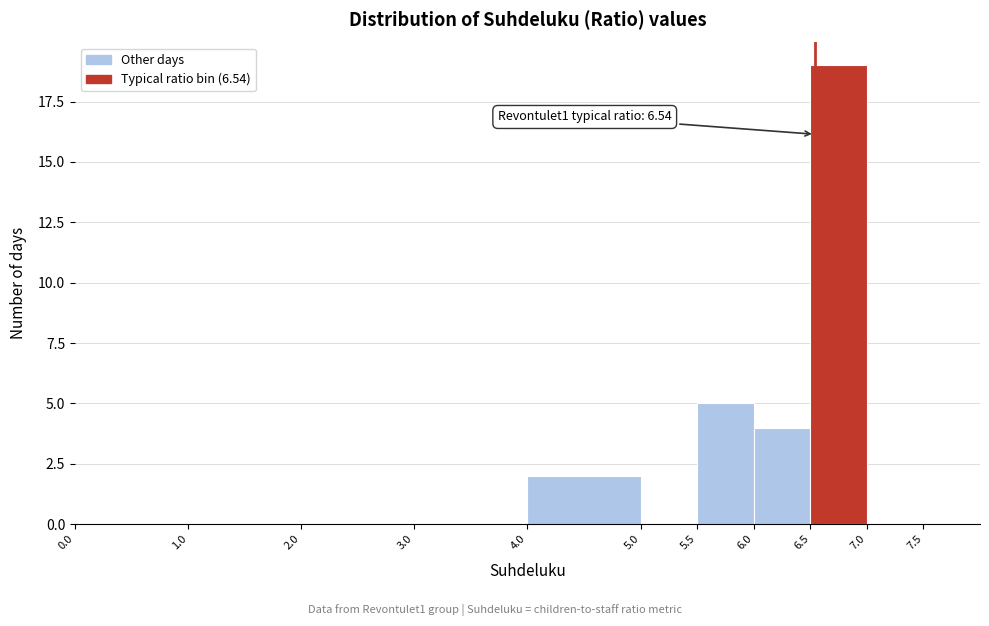

Over which range of the x-axis is the bar tallest?

6.5 to 7.0